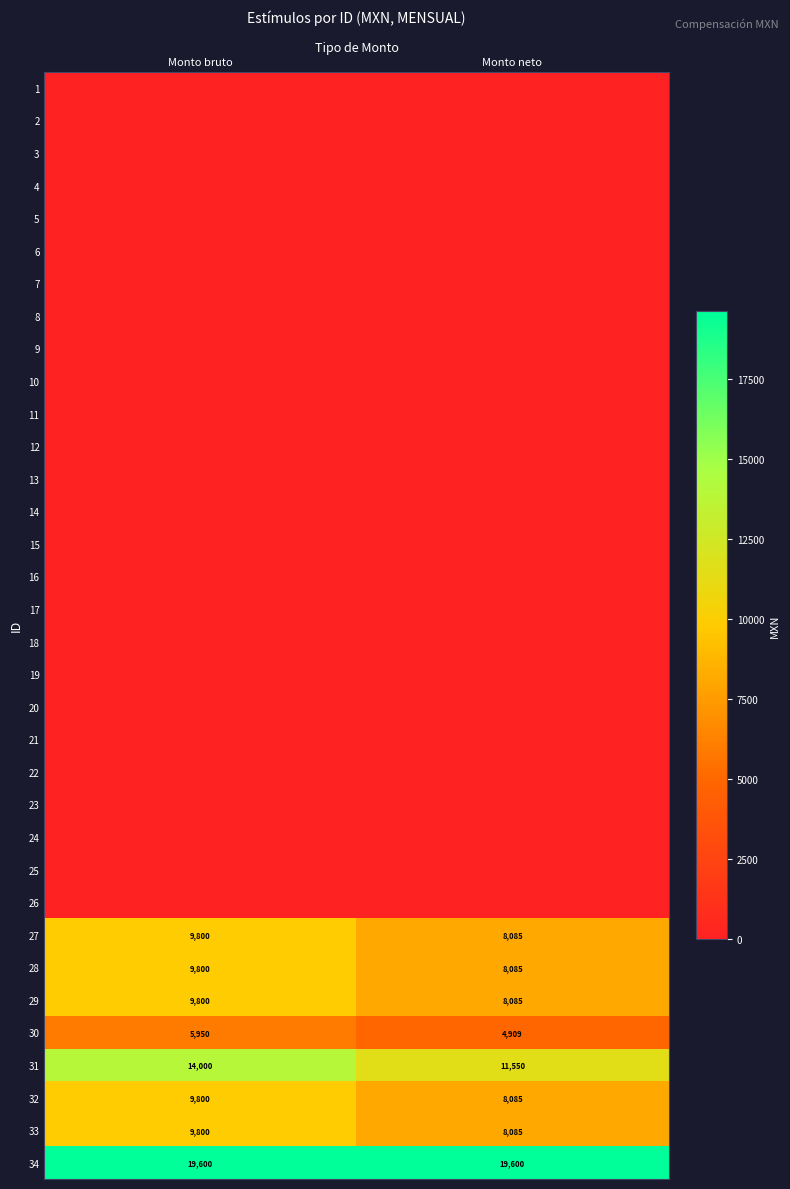

List the labels in order of 33 value, largest first.

Monto bruto, Monto neto